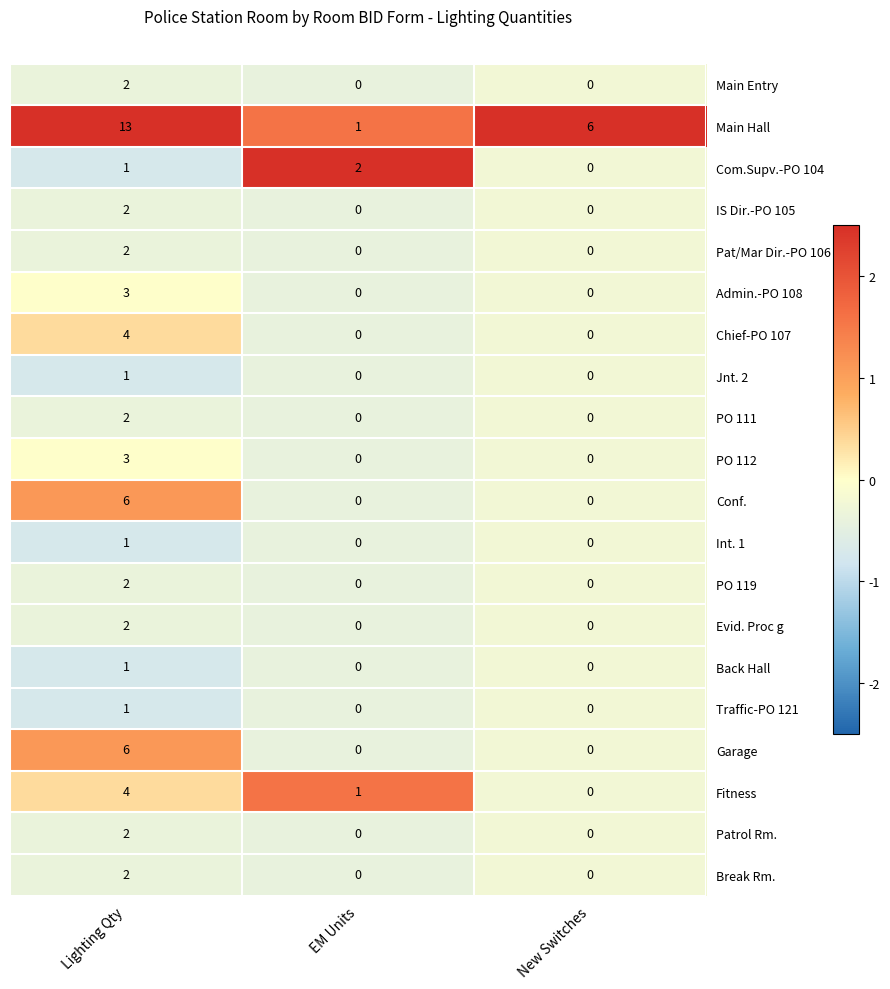

What is the approximate value of Chief-PO 107 at Lighting Qty?

4